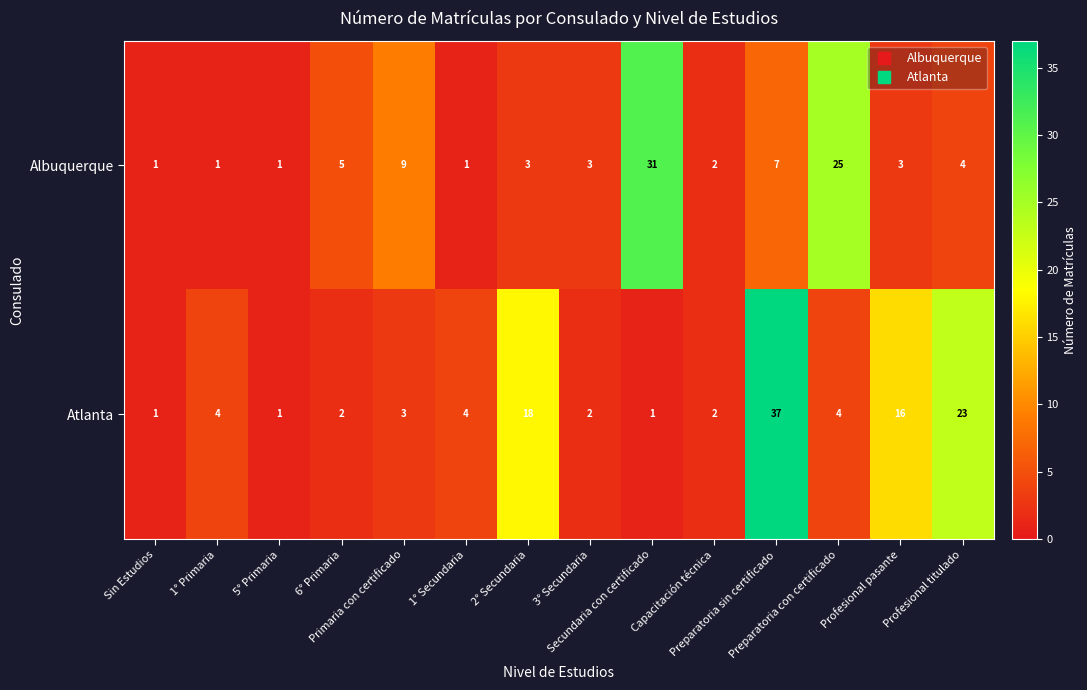

At how many categories does at least one series exceed 14?

6